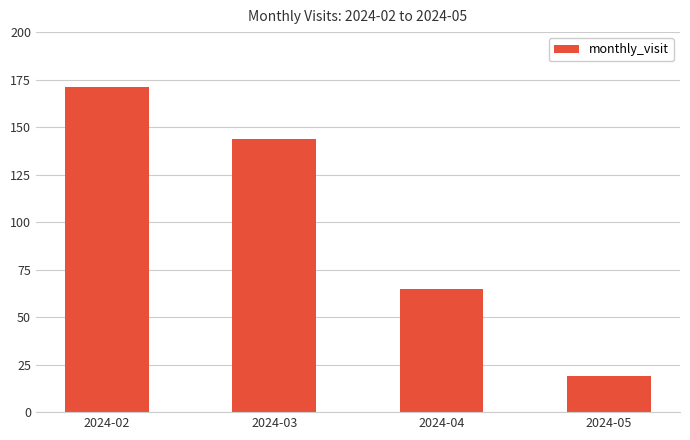

Reading right to left, extract all data points from this chart.

19	65	144	171